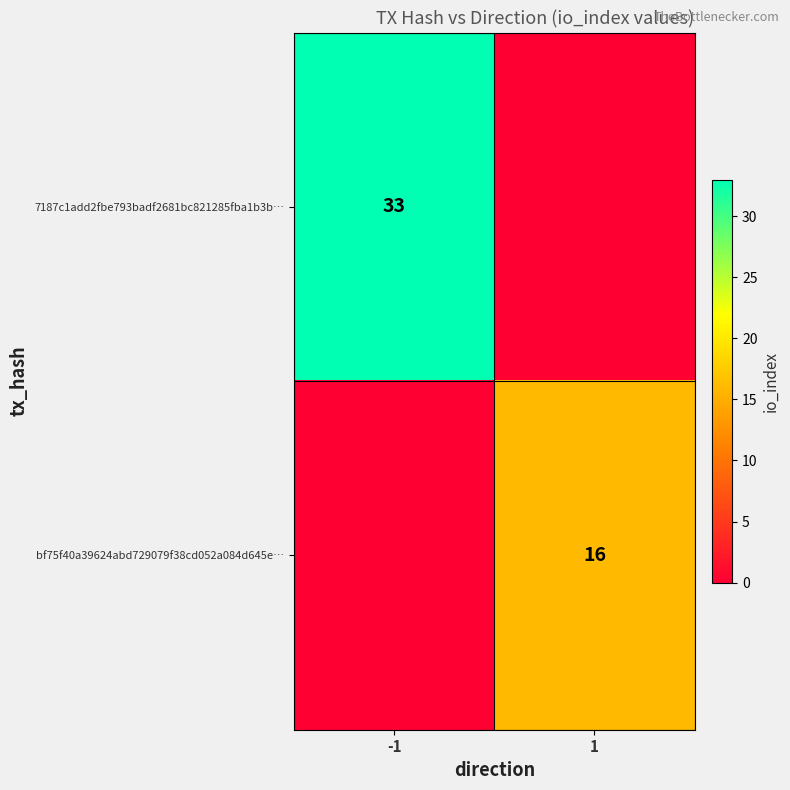

True or false: bf75f40a39624abd729079f38cd052a084d645e… has a value of 16 at 1.

True